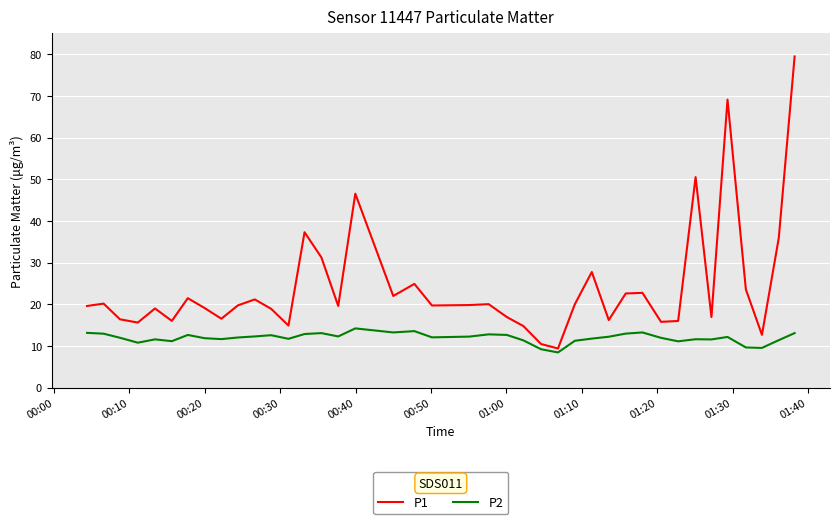

Which series has the largest total across all categories?

P1